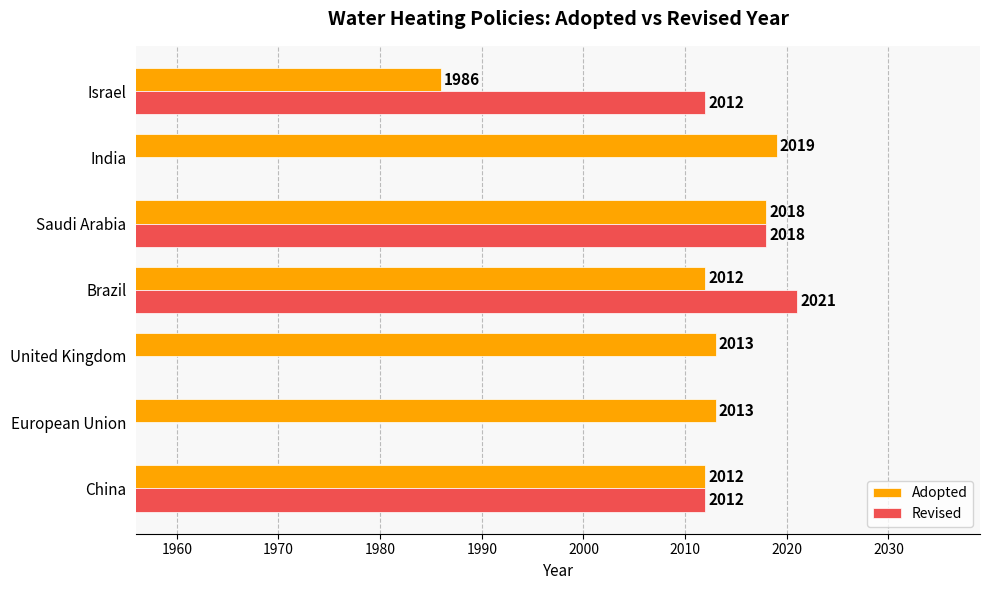

How many data points in Adopted are above 2013?

2